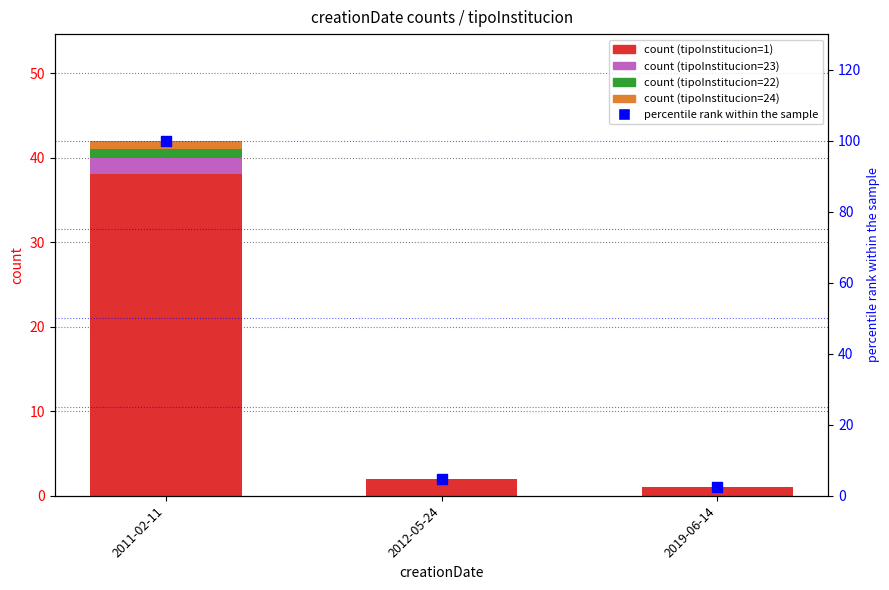

Which series reaches the maximum Y coordinate?

percentile rank within the sample